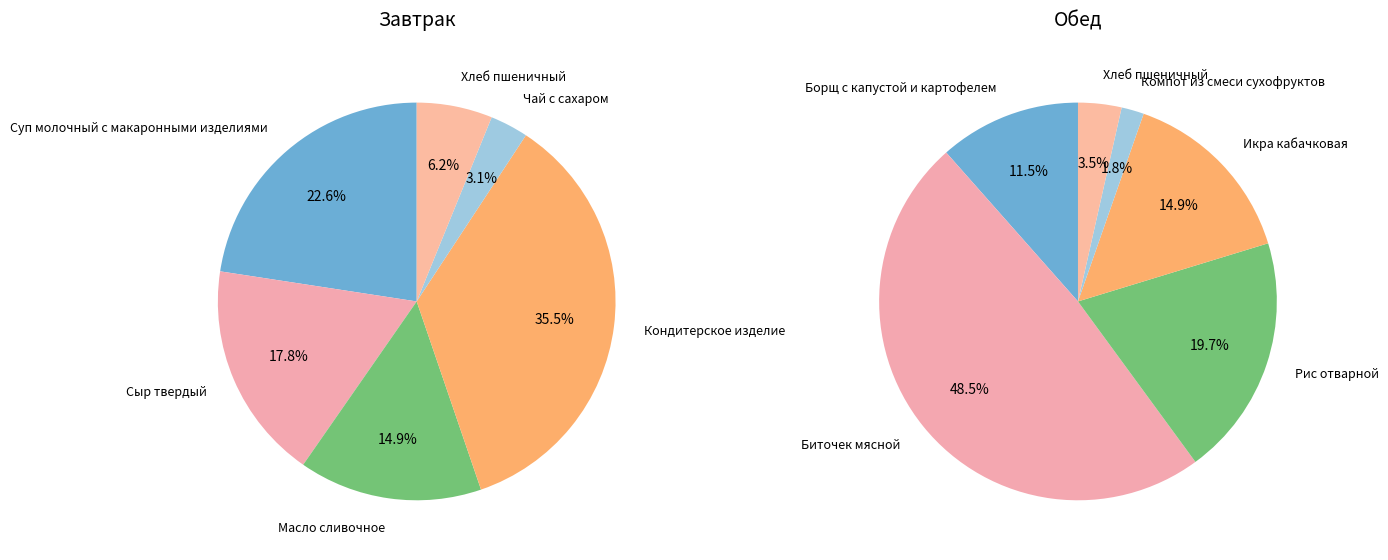

How much of the chart is everything except 3?

64.5%